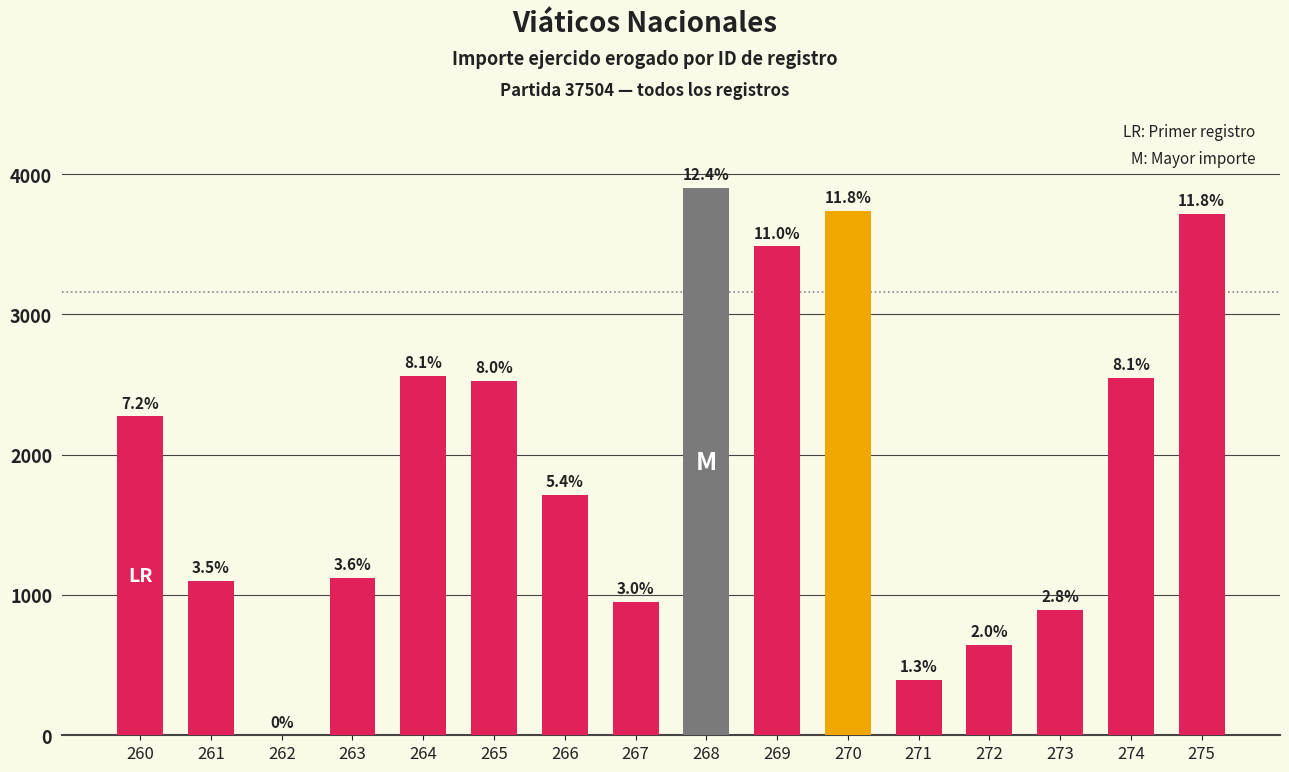

True or false: the data shows 1260.3 at 267.

False